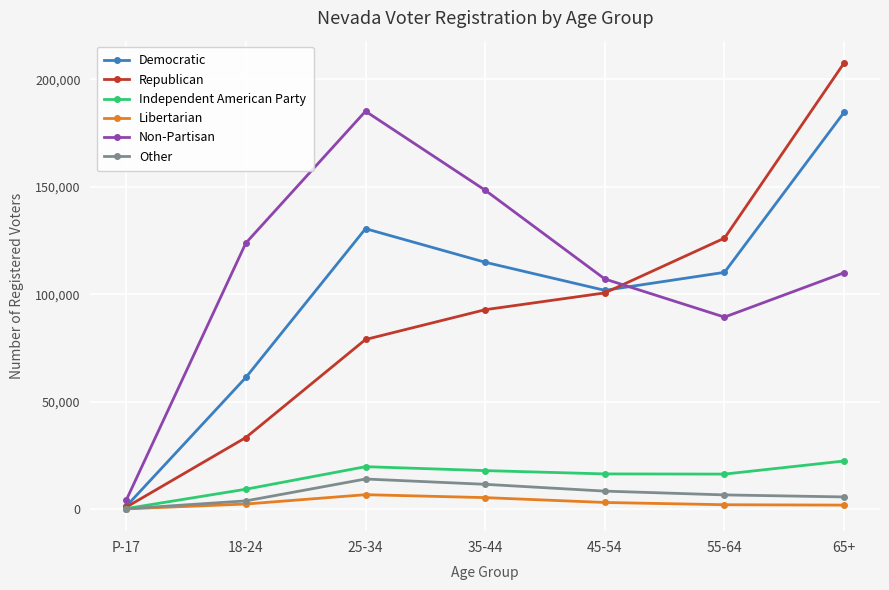

What is the total value across all series at 55-64?

350278